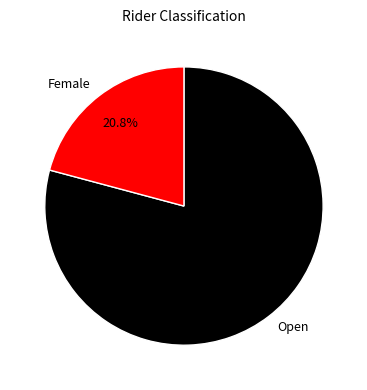

The Open slice represents 66% of the pie. True or false?

False